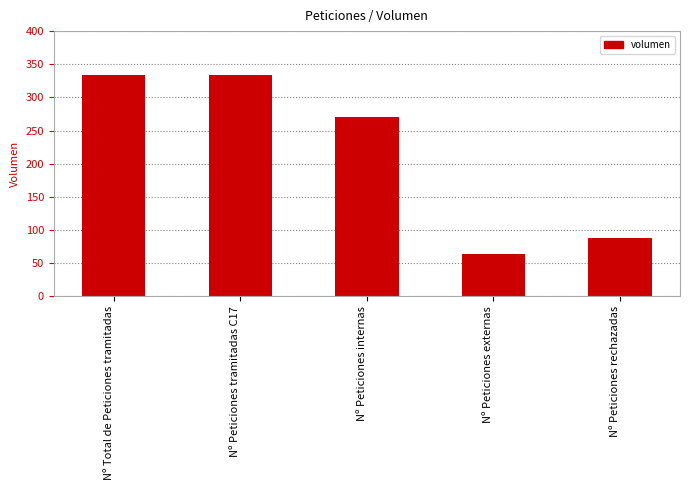

What value does the data have at Nº Peticiones rechazadas, to the nearest 50?

100